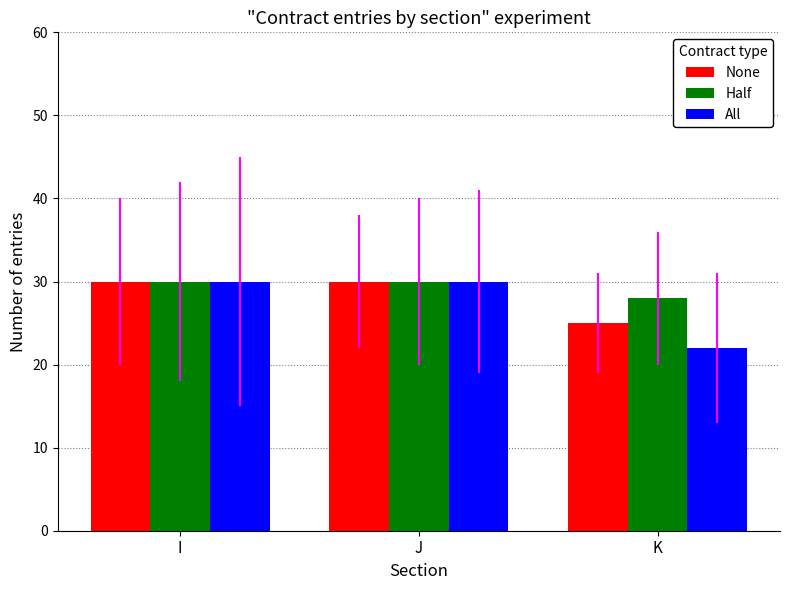

Between I and K, which series saw the biggest shift?

All